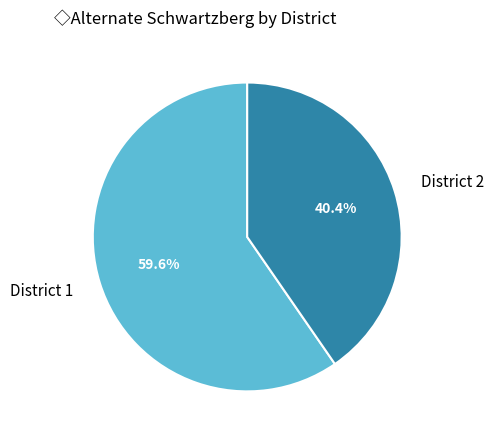

What percentage is the District 1 slice, to the nearest percent?

60%